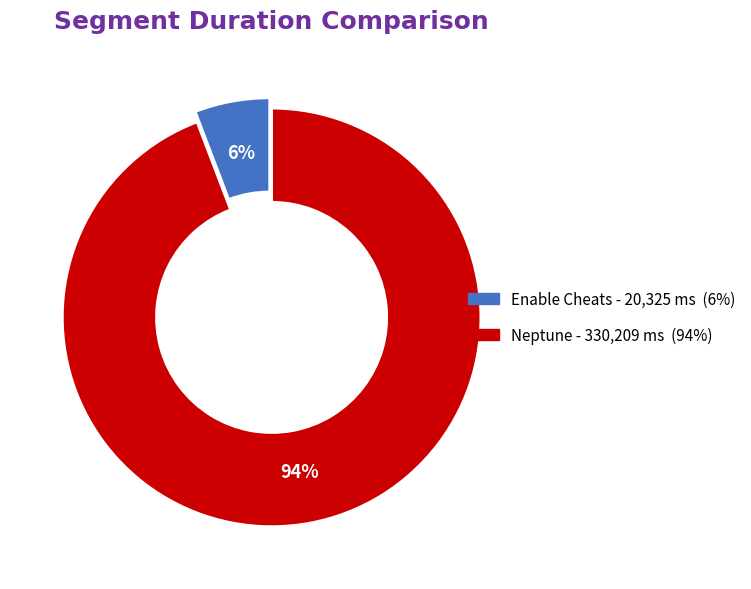

What percentage is the Enable Cheats slice, to the nearest percent?

6%